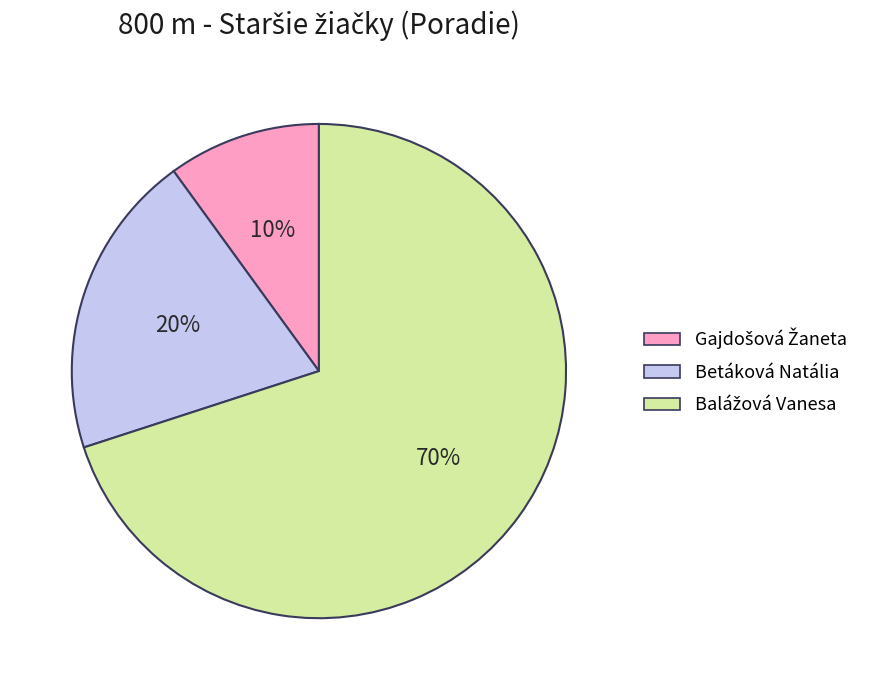

True or false: Betáková Natália accounts for 20% of the total.

True